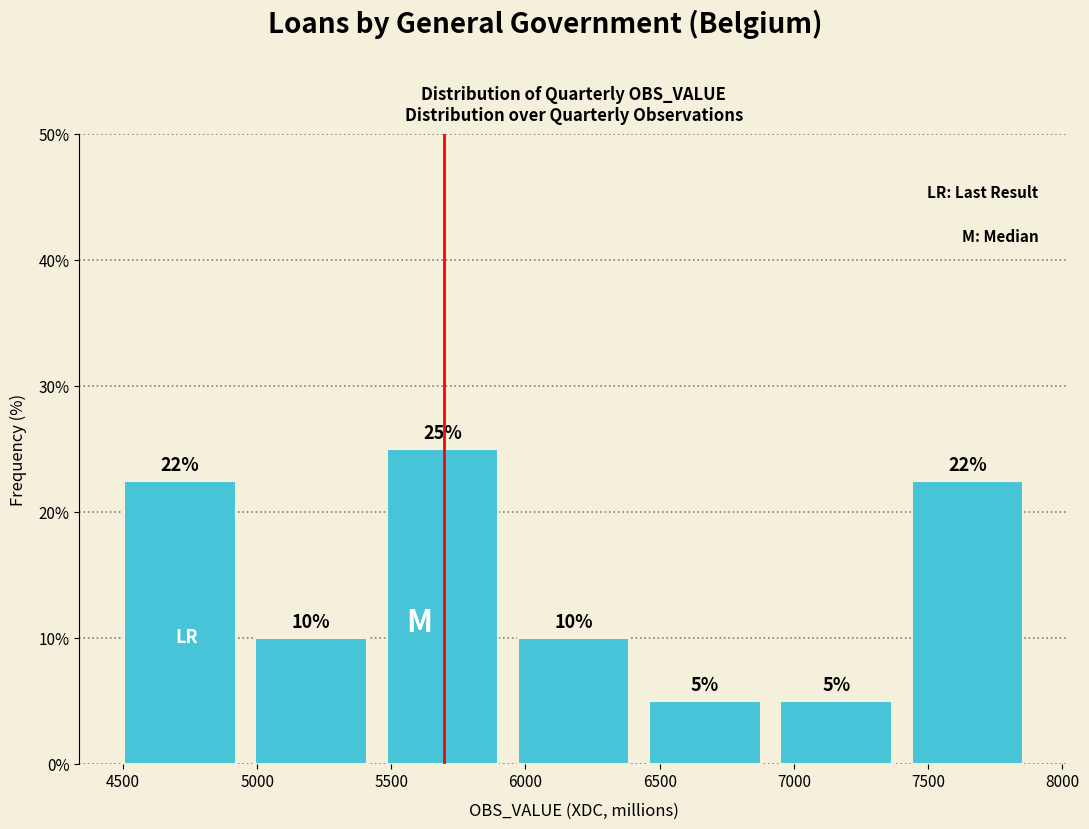

Over which range of the x-axis is the bar tallest?

5450 to 5950